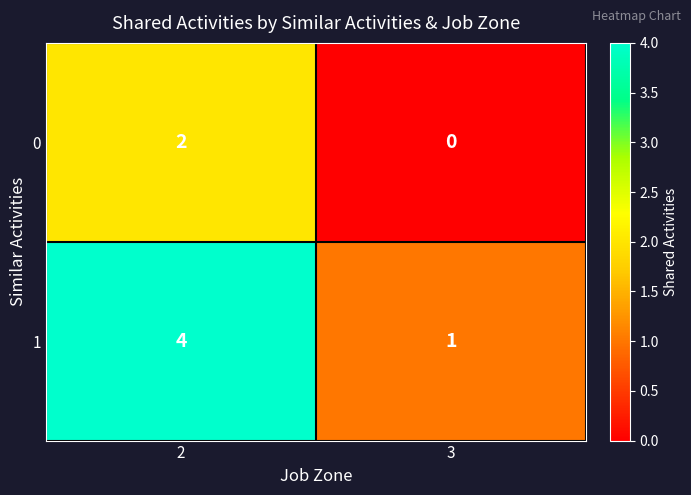

Reading left to right, extract all data points from this chart.

0: 2=2	3=0
1: 2=4	3=1